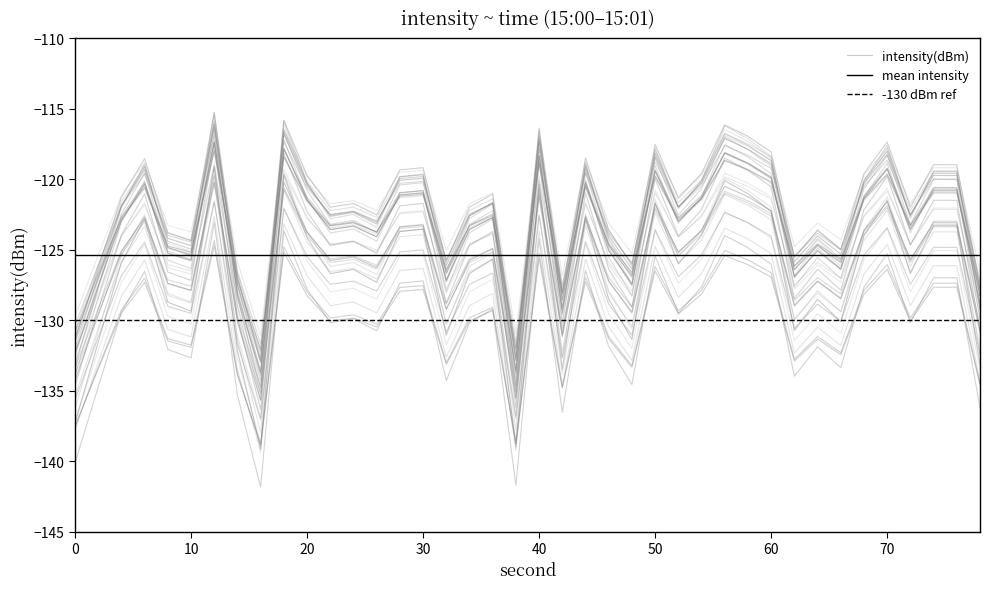

Is it true that the value at 0 is -32.8?

False